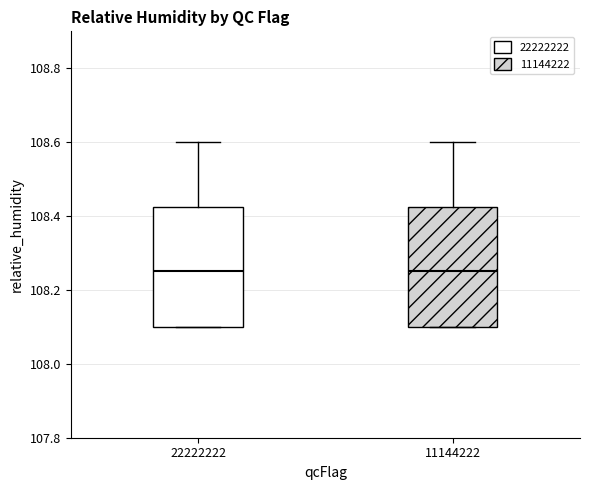

Reading left to right, read every box against the y-axis: the position of its median line, the range the box covers, and the ends of its whiskers. The values are not printed on the chart, so give them approximately, as read against the axis.

22222222: median 108.26, box 108.10 to 108.42, whiskers 108.10 to 108.60
11144222: median 108.26, box 108.10 to 108.42, whiskers 108.10 to 108.60